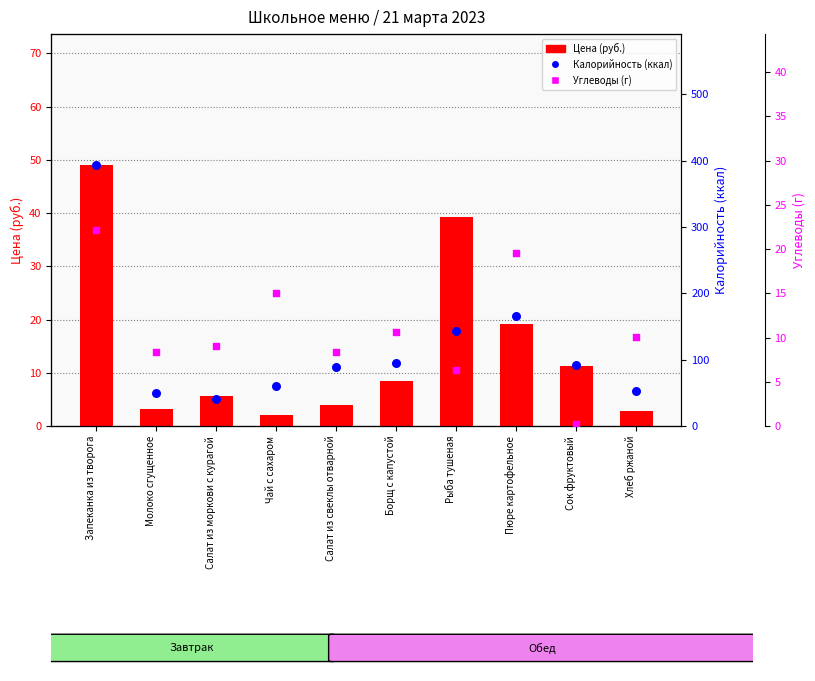

At how many categories does at least one series exceed 18?

10